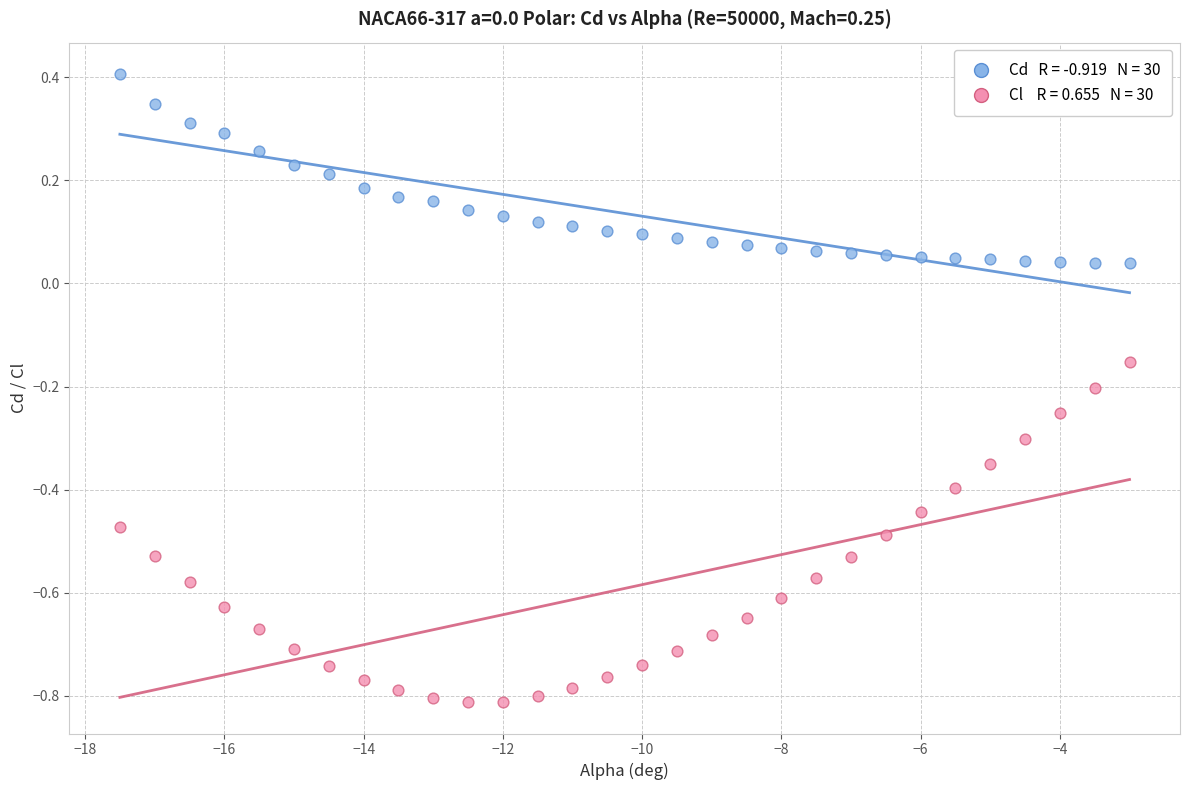

Across all data points, what is the range of X values (max minus min)?

14.5